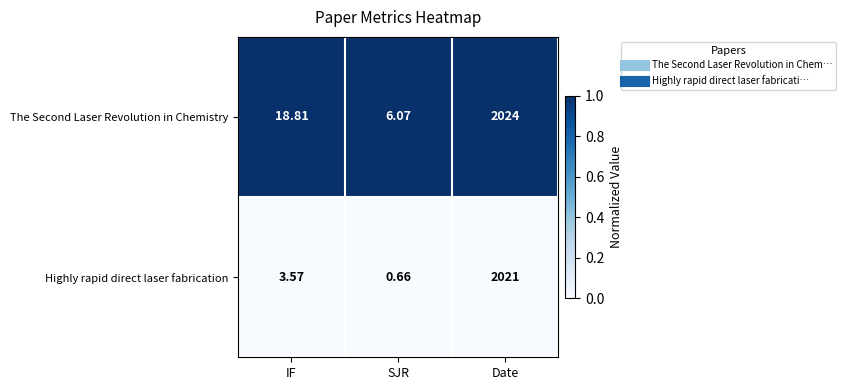

At which label is Highly rapid direct laser fabrication closest to 1010?

IF